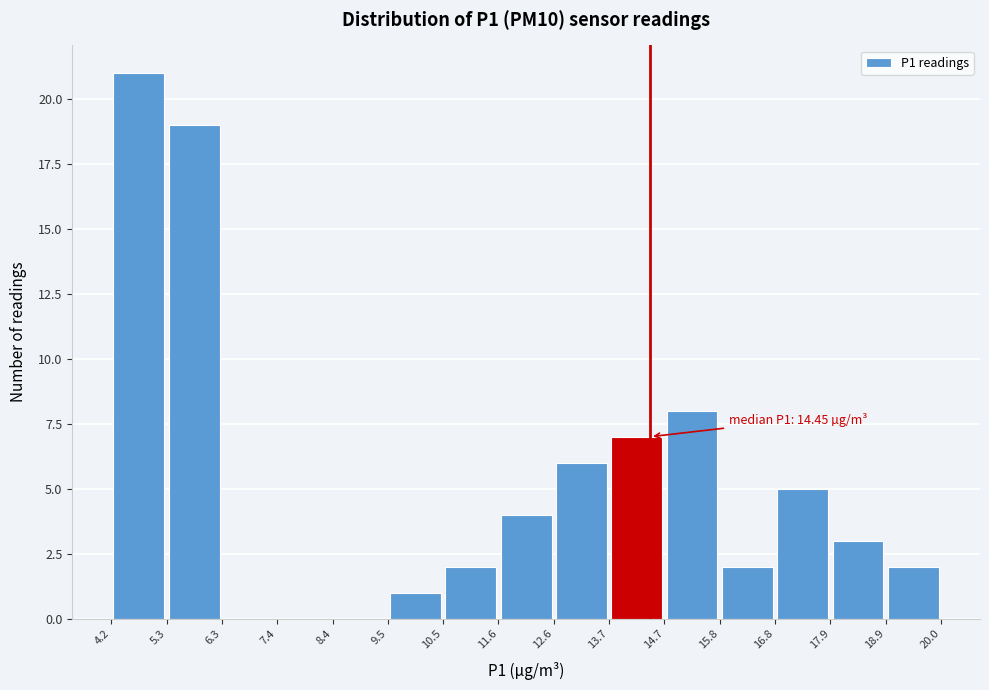

Over which range of the x-axis is the bar tallest?

4.2 to 5.3